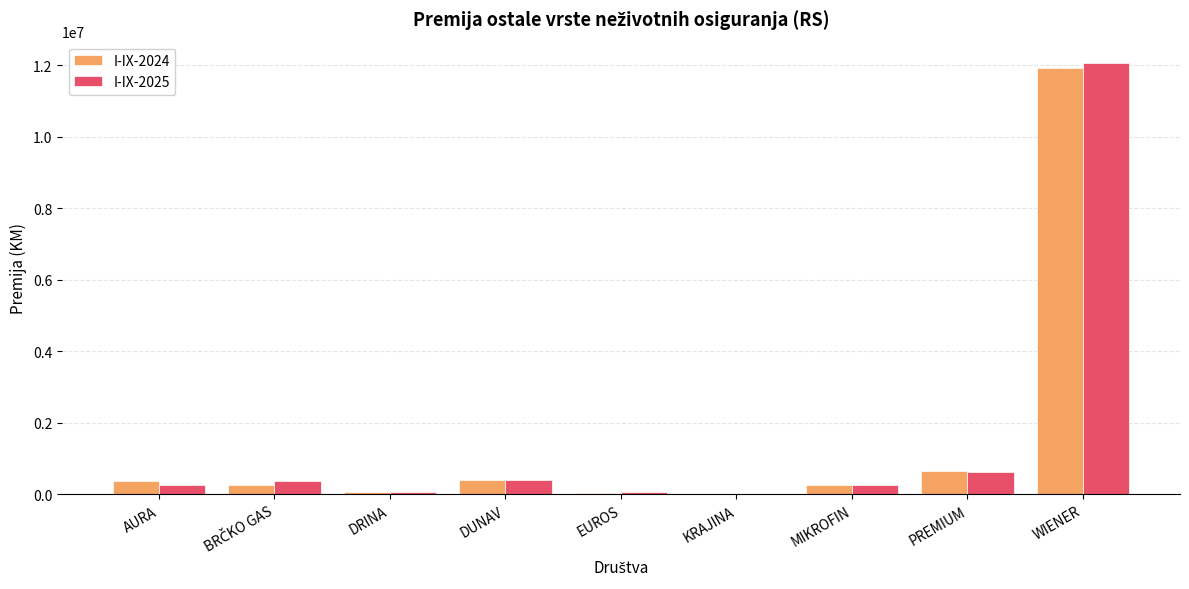

Which series changed the most between MIKROFIN and WIENER?

I-IX-2025